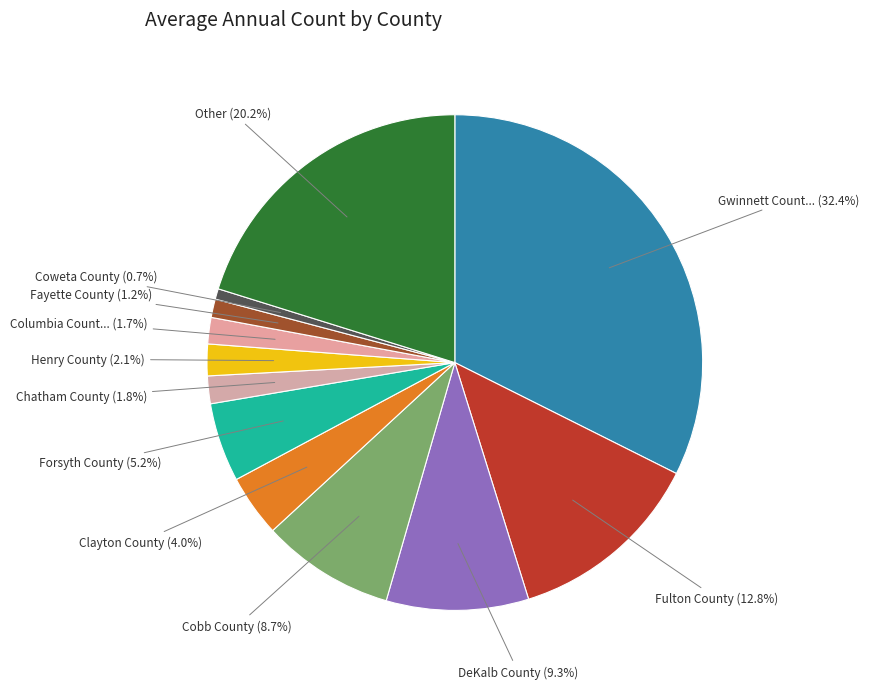

What is the smallest slice in the pie chart?

Coweta County